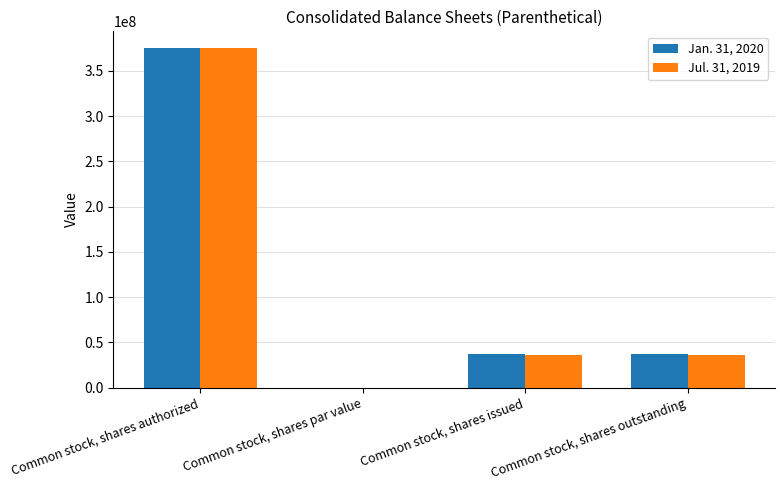

The Jul. 31, 2019 series shows 36657835.0 at Common stock, shares outstanding. True or false?

True